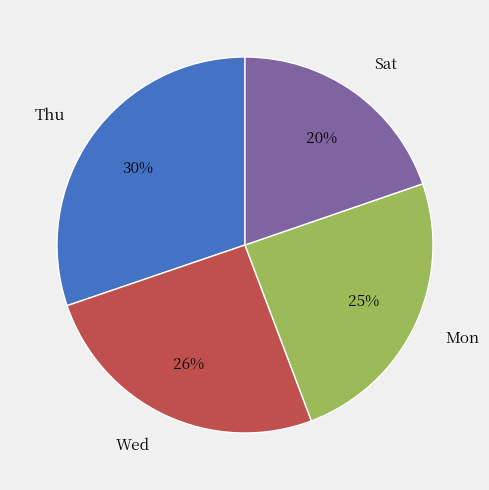

Which category has the biggest portion of the pie?

Thu